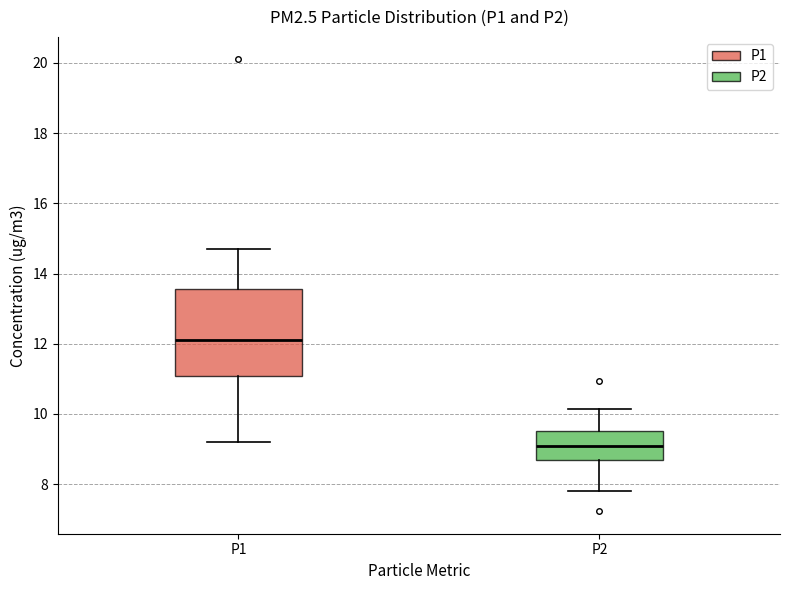

Comparing the boxes themselves (not the whiskers), which one is the tallest?

P1